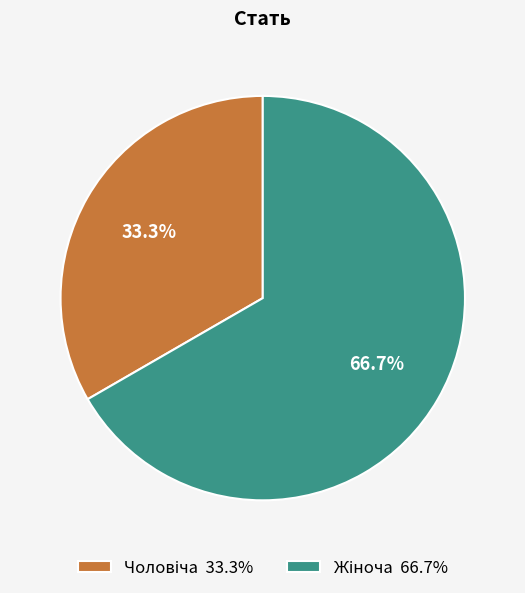

Is there any slice that represents more than half of the pie?

Yes